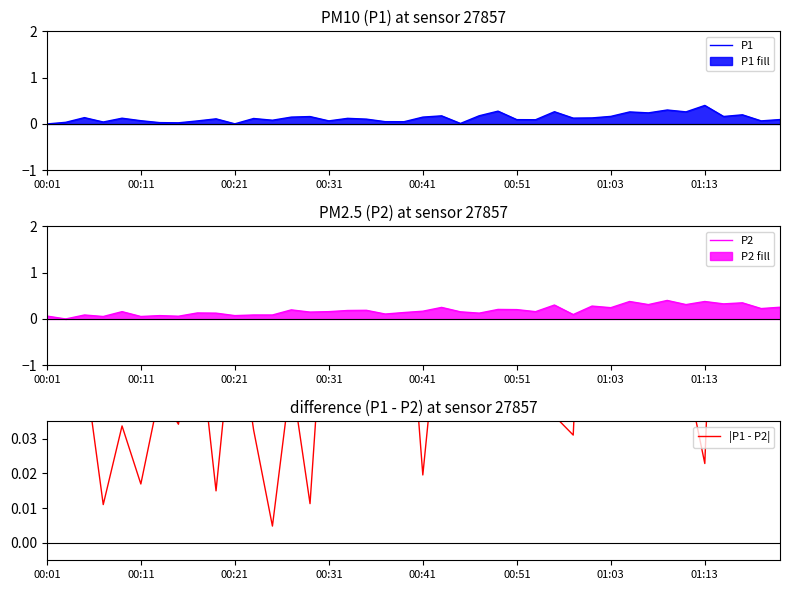

Which category has the highest value in the P1 series?

01:13